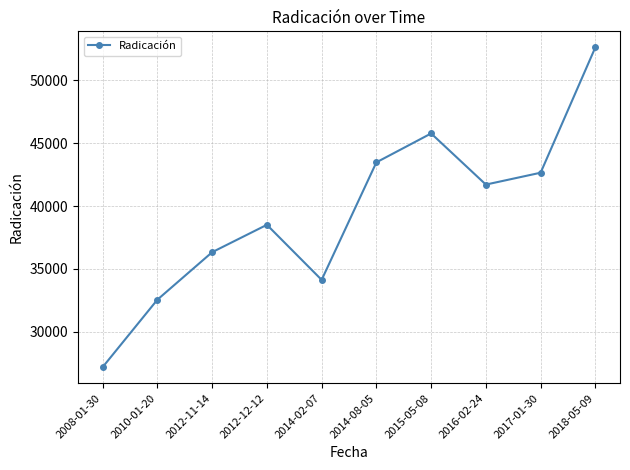

What is the change in value from 2014-08-05 to 2016-02-24?

-1769